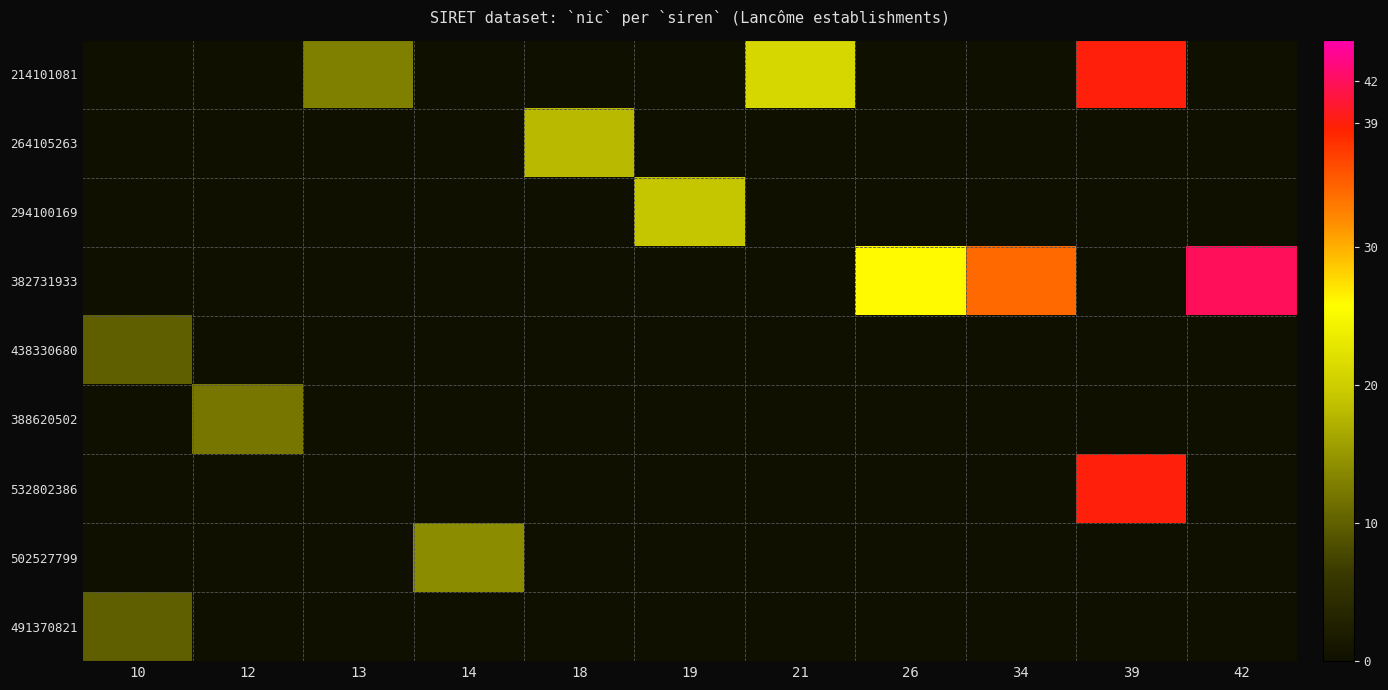

Reading left to right, list all the values displayed in this chart.

214101081: 10=0	12=0	13=13	14=0	18=0	19=0	21=21	26=0	34=0	39=39	42=0
264105263: 10=0	12=0	13=0	14=0	18=18	19=0	21=0	26=0	34=0	39=0	42=0
294100169: 10=0	12=0	13=0	14=0	18=0	19=19	21=0	26=0	34=0	39=0	42=0
382731933: 10=0	12=0	13=0	14=0	18=0	19=0	21=0	26=26	34=34	39=0	42=42
438330680: 10=10	12=0	13=0	14=0	18=0	19=0	21=0	26=0	34=0	39=0	42=0
388620502: 10=0	12=12	13=0	14=0	18=0	19=0	21=0	26=0	34=0	39=0	42=0
532802386: 10=0	12=0	13=0	14=0	18=0	19=0	21=0	26=0	34=0	39=39	42=0
502527799: 10=0	12=0	13=0	14=14	18=0	19=0	21=0	26=0	34=0	39=0	42=0
491370821: 10=10	12=0	13=0	14=0	18=0	19=0	21=0	26=0	34=0	39=0	42=0